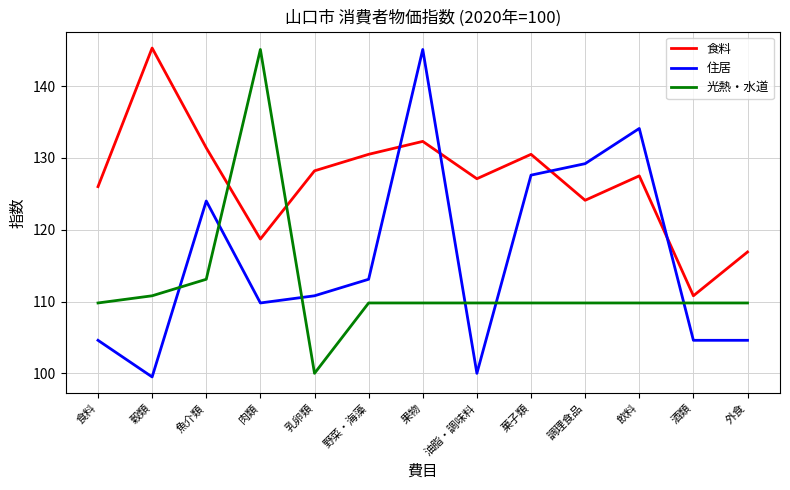

After their last crossing, which series has the higher values: 光熱・水道 or 住居?

光熱・水道